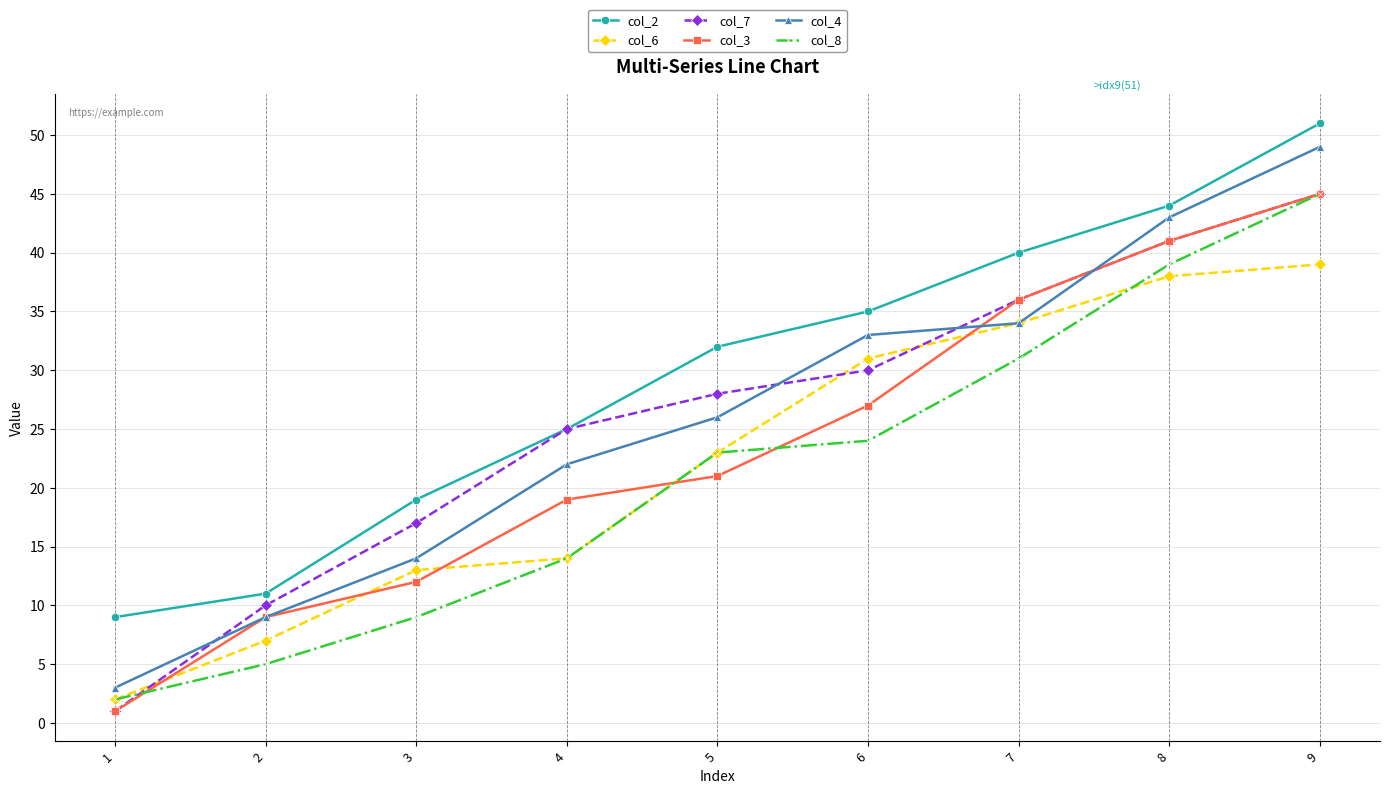

What is the value of the col_7 point at the 9th from the left?

45